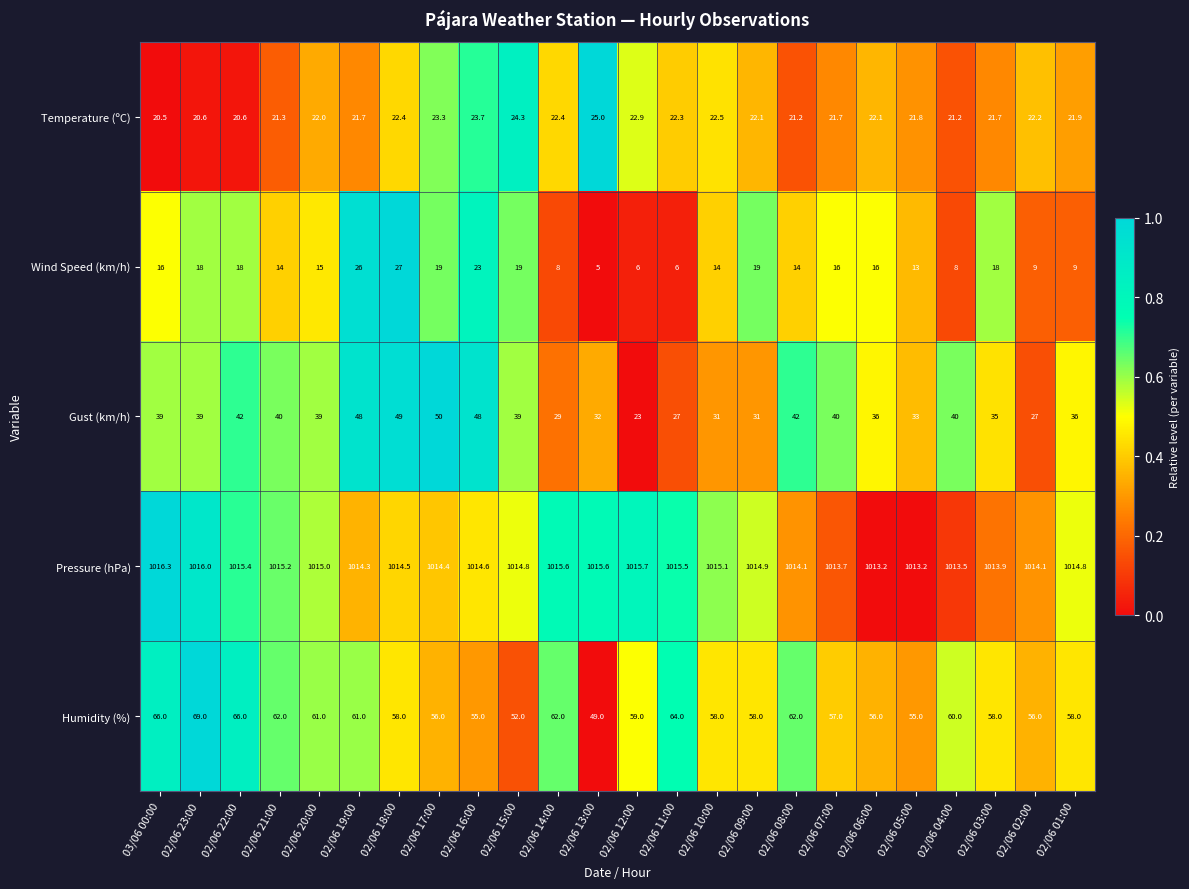

List the series in order of their peak value, highest first.

Pressure (hPa), Humidity (%), Gust (km/h), Wind Speed (km/h), Temperature (ºC)